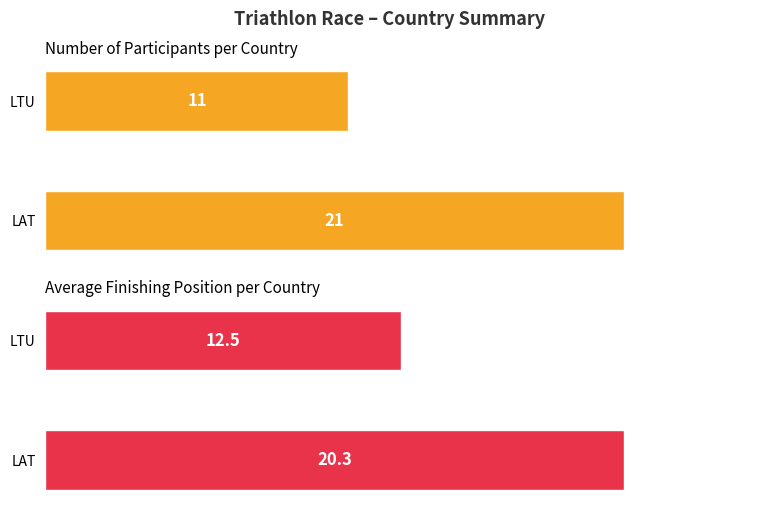

What is the smallest value displayed?

11.0